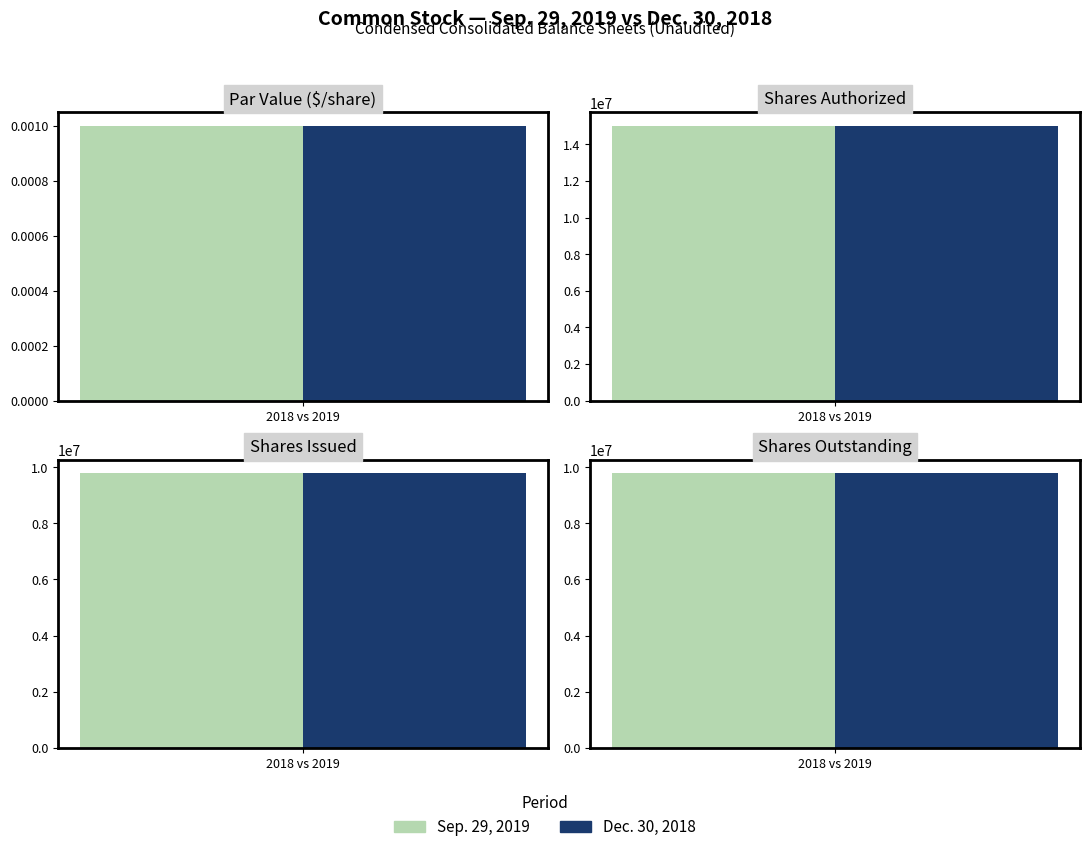

The value of Sep. 29, 2019 at Shares authorized is 15000000.0. True or false?

True